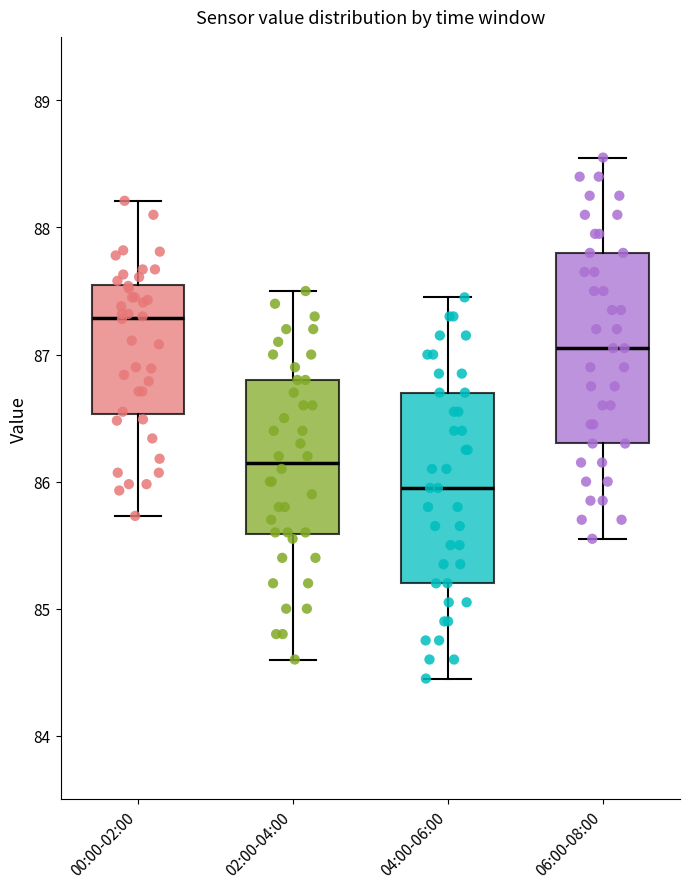

Which box has the highest median line?

00:00-02:00